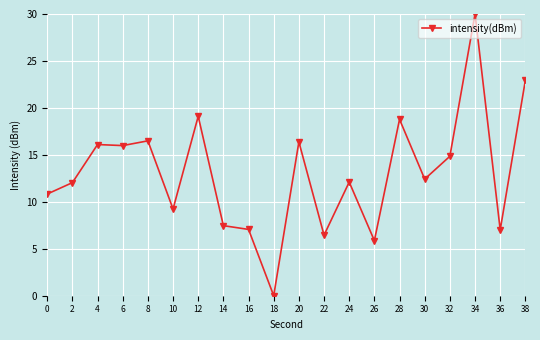

True or false: there are more than 1 points higher than both neighbors.

True